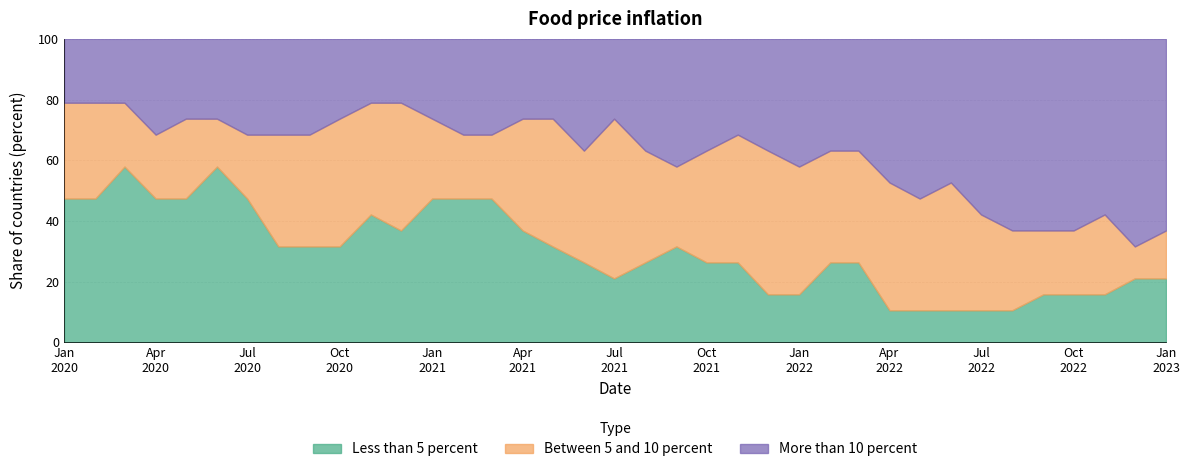

Is it true that More than 10 percent equals 6.1 at 2020-06-01?

False